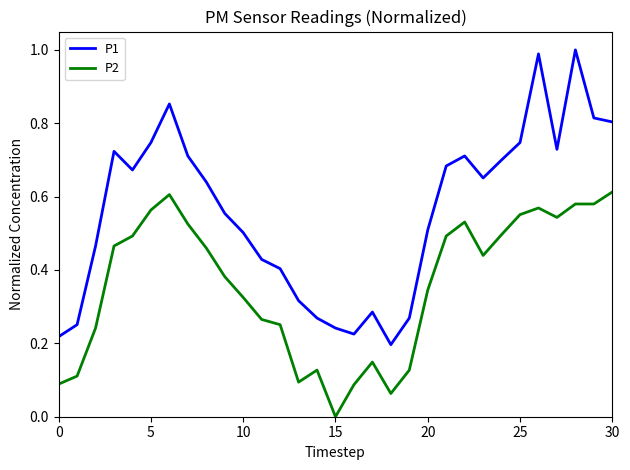

What is the sum of all P1 values?

17.3